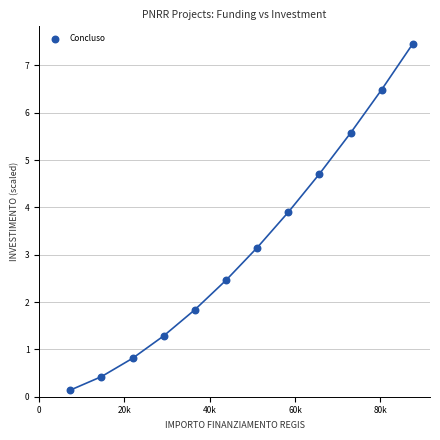

What Y value in the scatter plot is closest to 3?

3.1